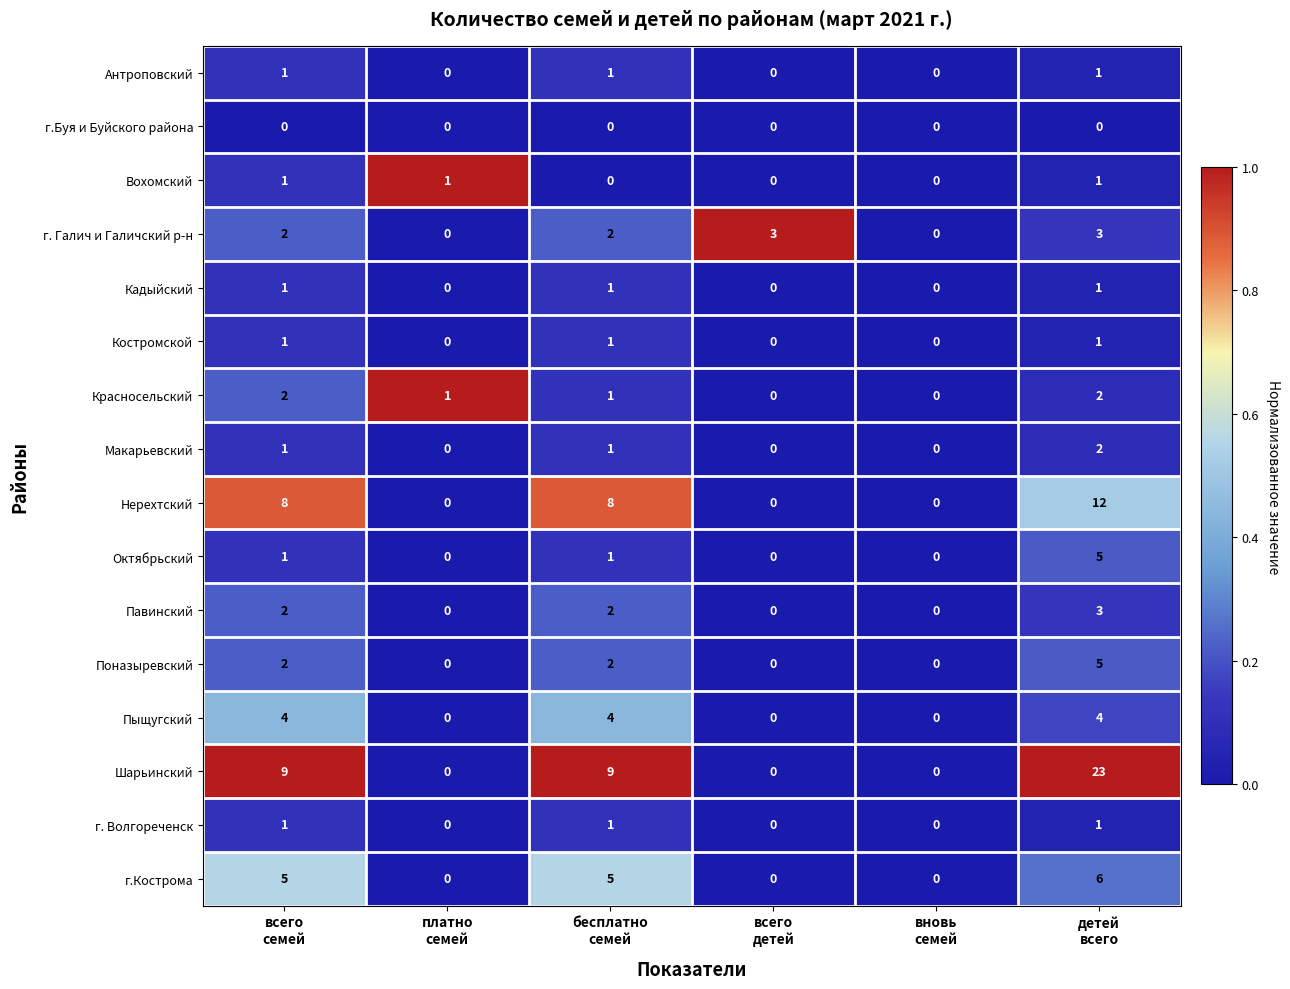

Which series has the largest total across all categories?

Шарьинский